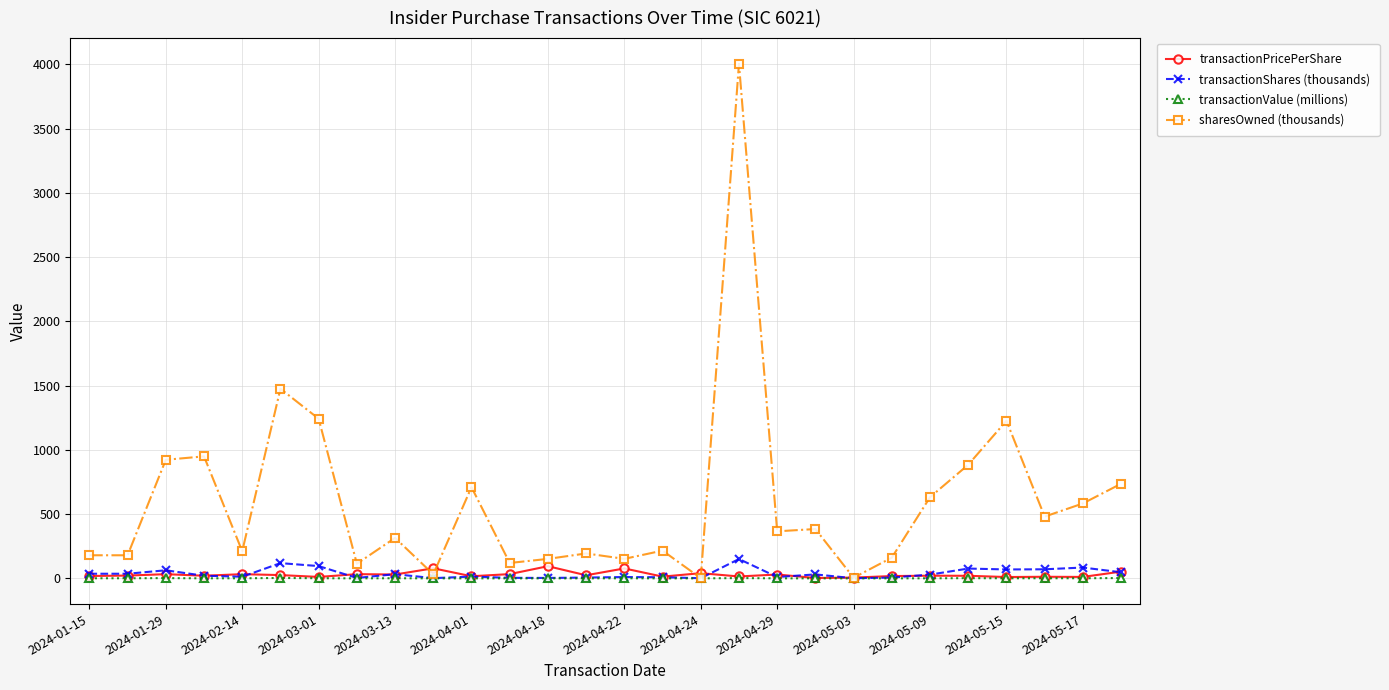

Which series has the largest total across all categories?

sharesOwned (thousands)